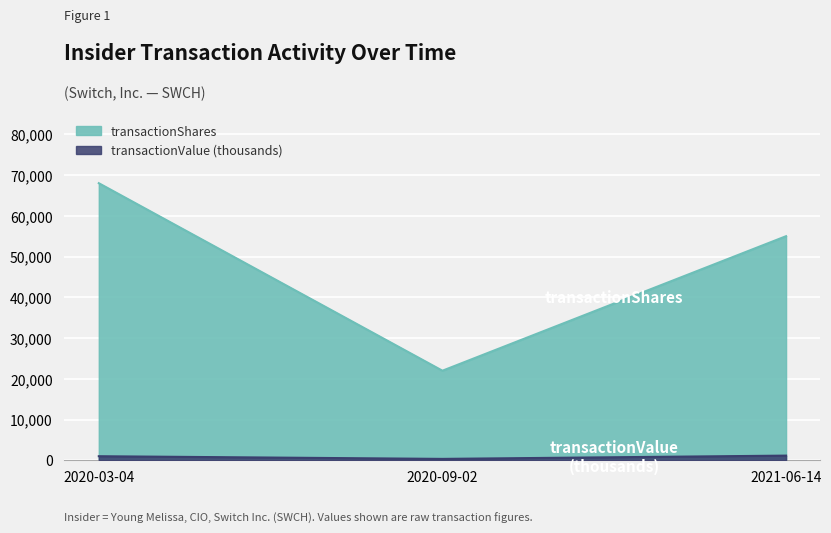

Reading left to right, what are all the values shown in this chart?

transactionShares: 2020-03-04=68000.0	2020-09-02=22000.0	2021-06-14=55000.0
transactionValue: 2020-03-04=1023.6	2020-09-02=368.2	2021-06-14=1172.3